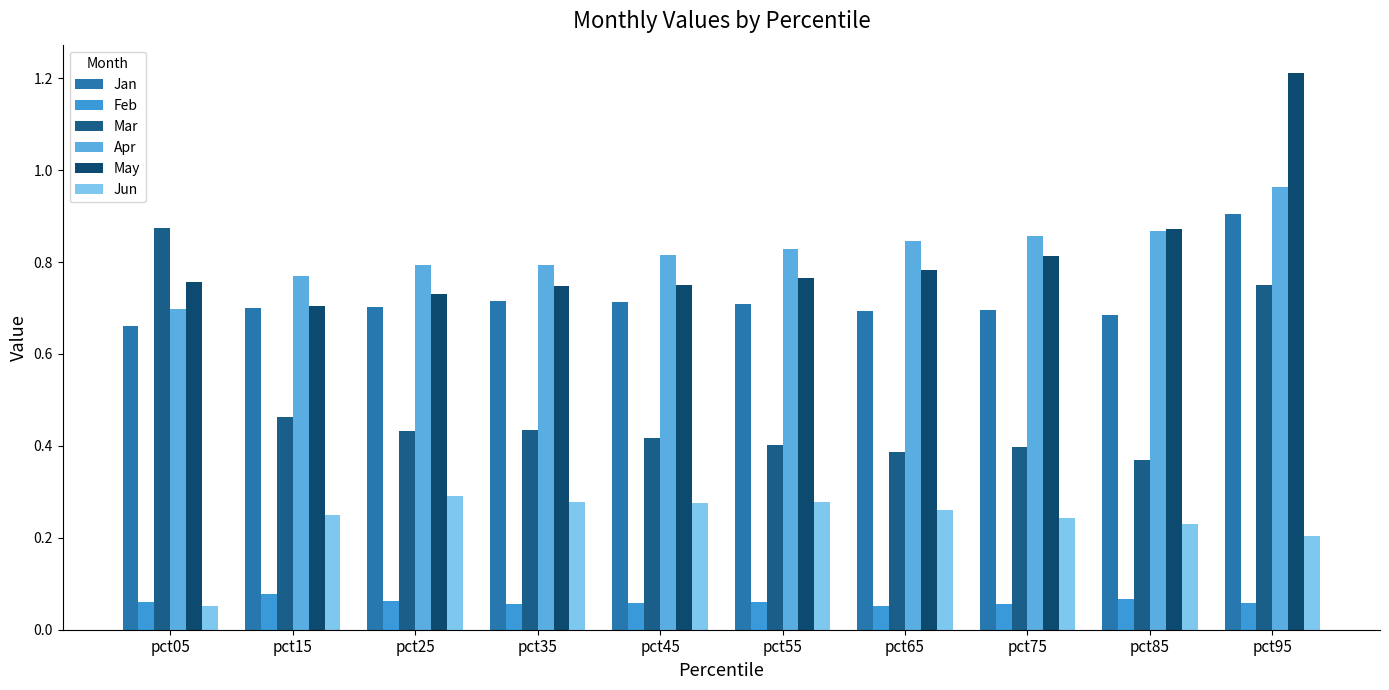

At which label does Jun reach its peak?

pct25